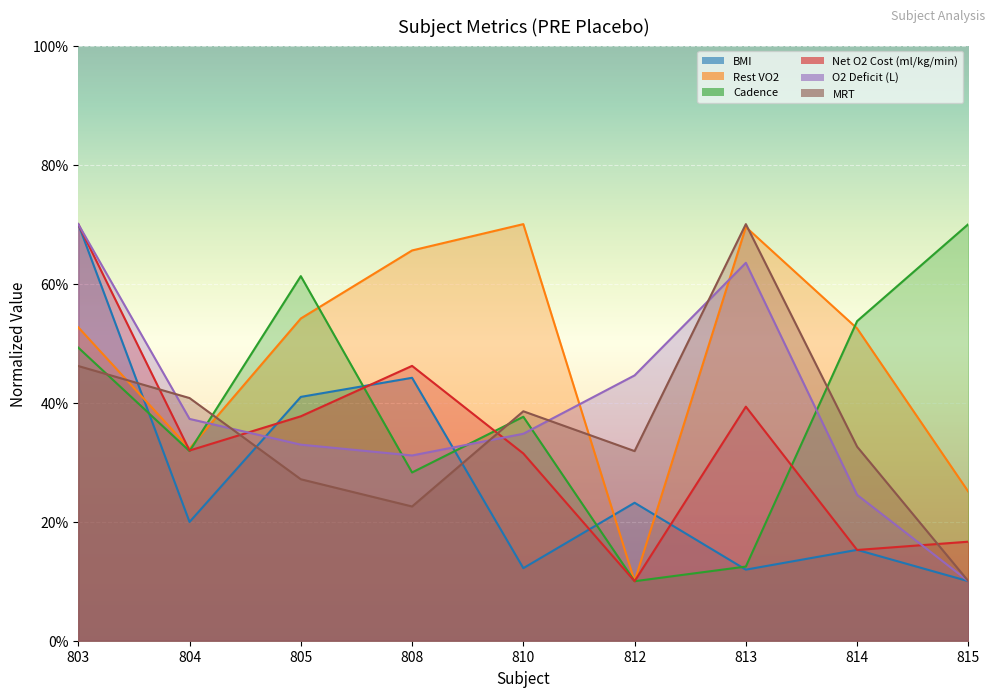

What is the total value across all series at 808?

237.9